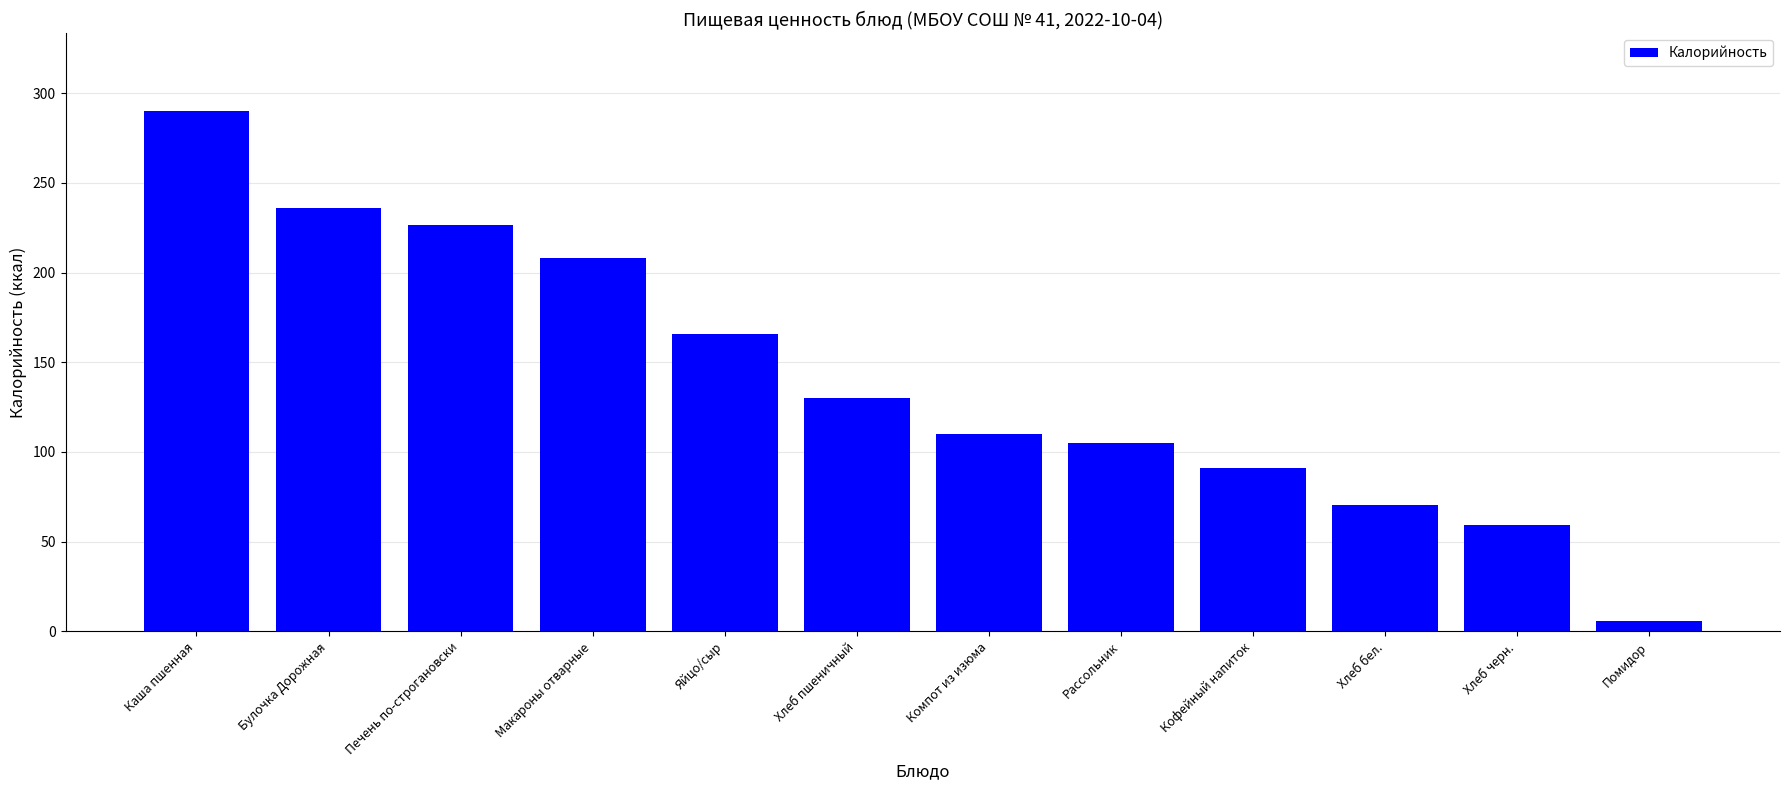

The value at Хлеб бел. is 70.5. True or false?

True